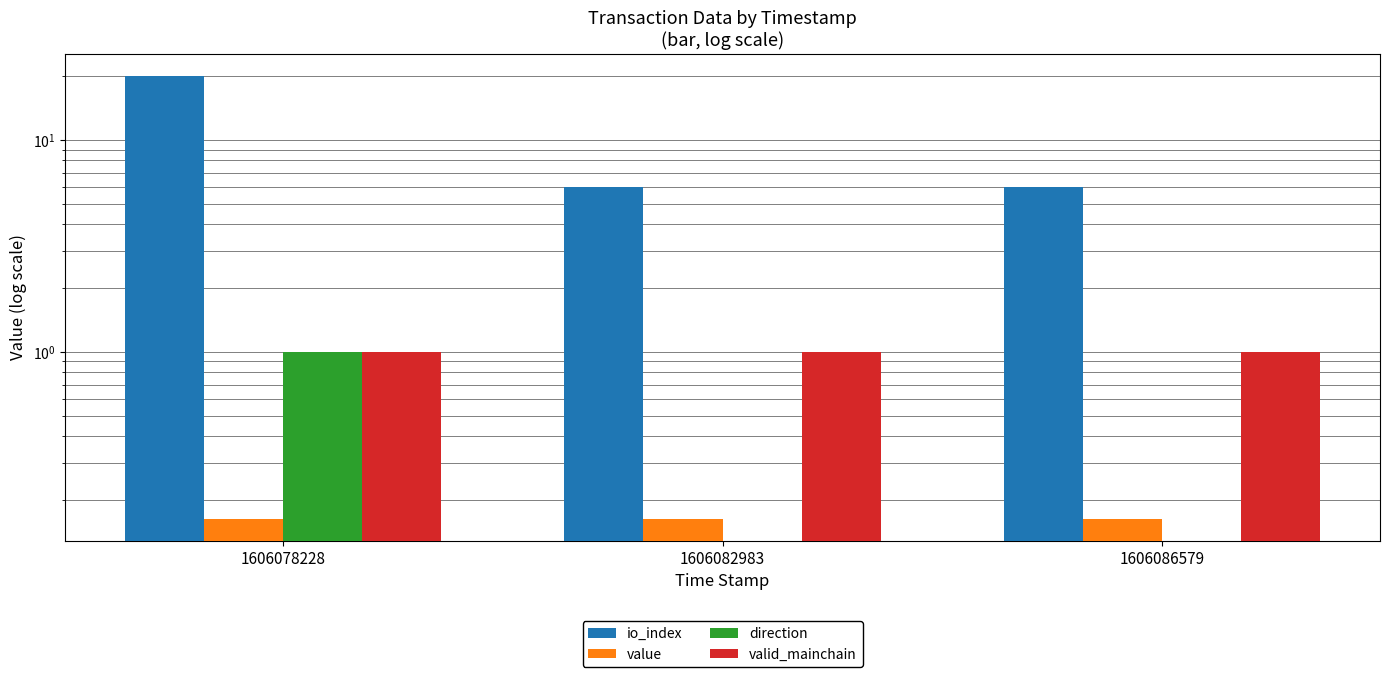

Reading right to left, what are all the values shown in this chart?

io_index: 1606086579=6.0	1606082983=6.0	1606078228=20.0
value: 1606086579=0.2	1606082983=0.2	1606078228=0.2
direction: 1606086579=-1.0	1606082983=-1.0	1606078228=1.0
valid_mainchain: 1606086579=1.0	1606082983=1.0	1606078228=1.0